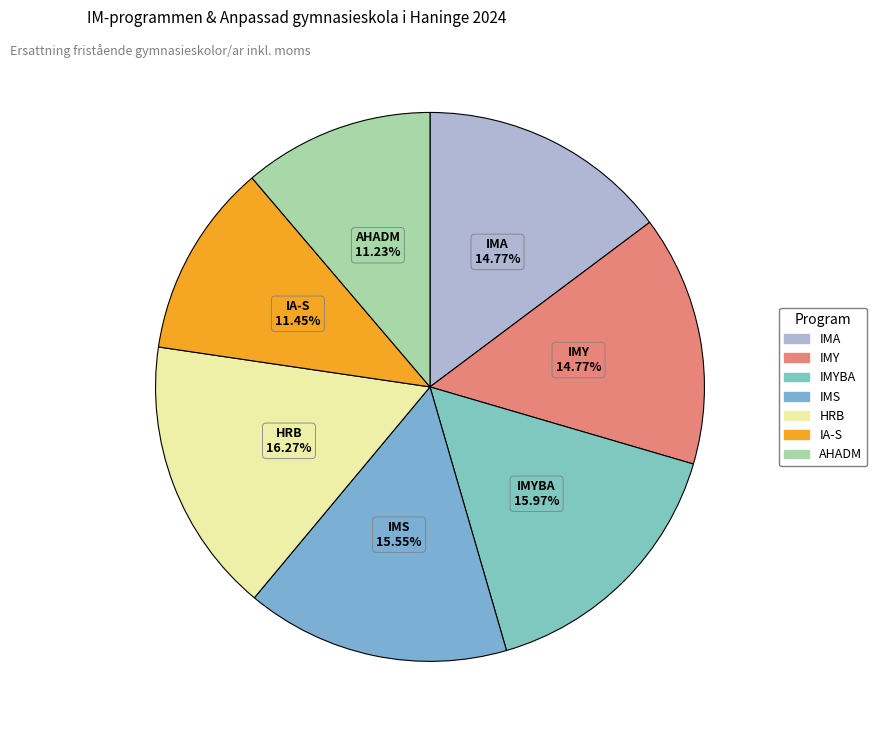

To the nearest percent, what is the combined percentage of IMS and IMYBA?

32%